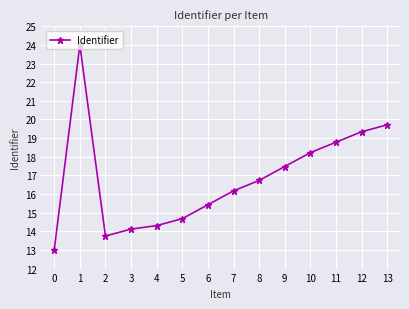

Reading left to right, list all the values displayed in this chart.

0=13.0	1=24.0	2=13.7	3=14.1	4=14.3	5=14.7	6=15.4	7=16.2	8=16.7	9=17.5	10=18.2	11=18.8	12=19.3	13=19.7